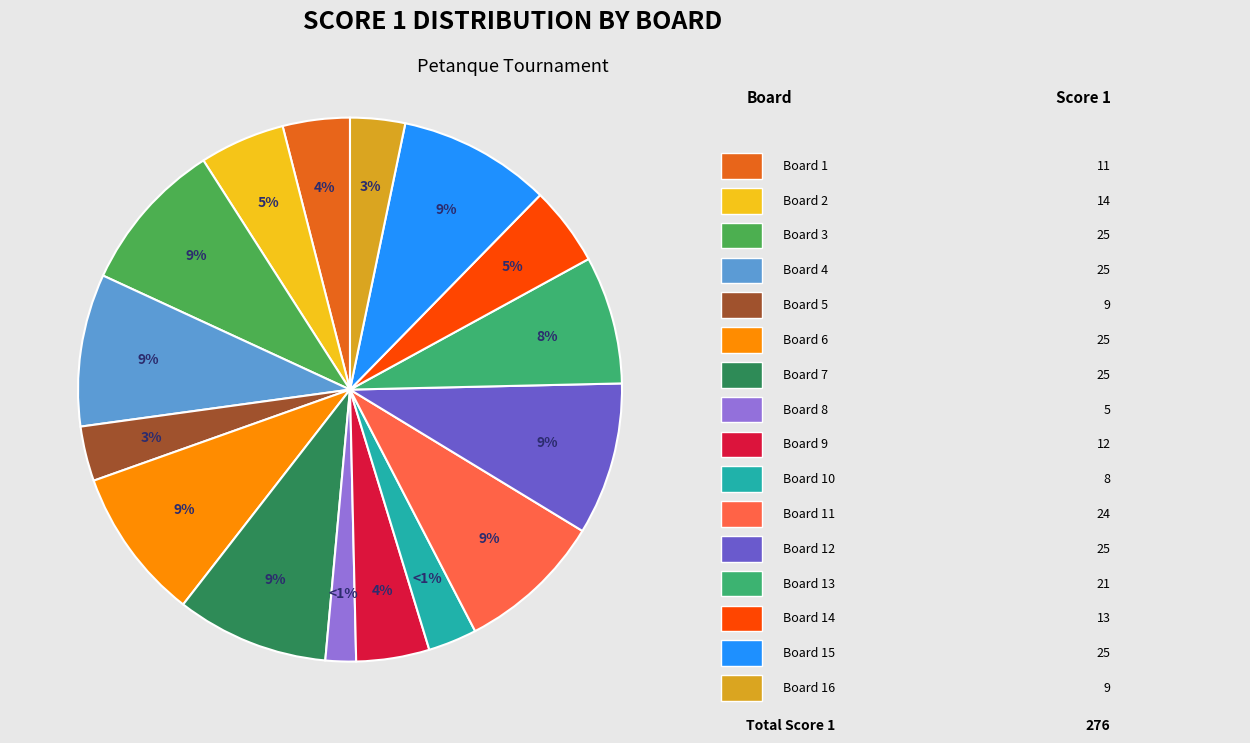

What percentage do Board 16 and Board 13 together represent?

10.9%